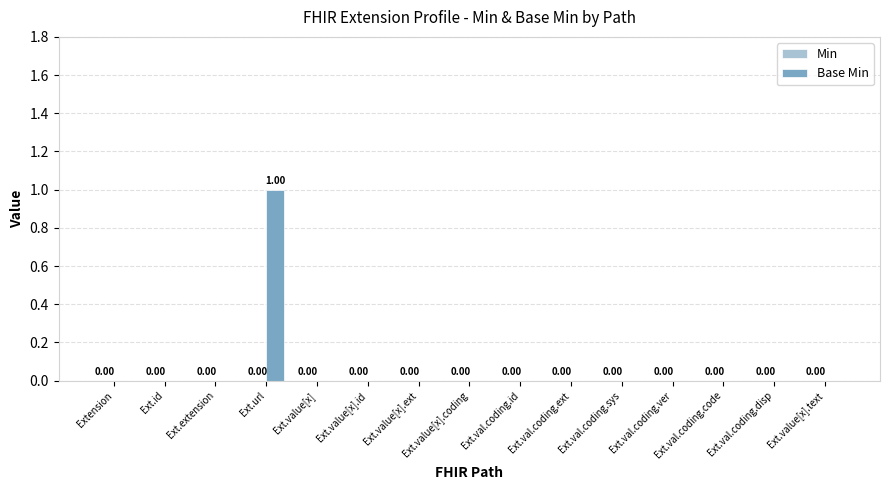

Which category has the highest value across all series?

Ext.url